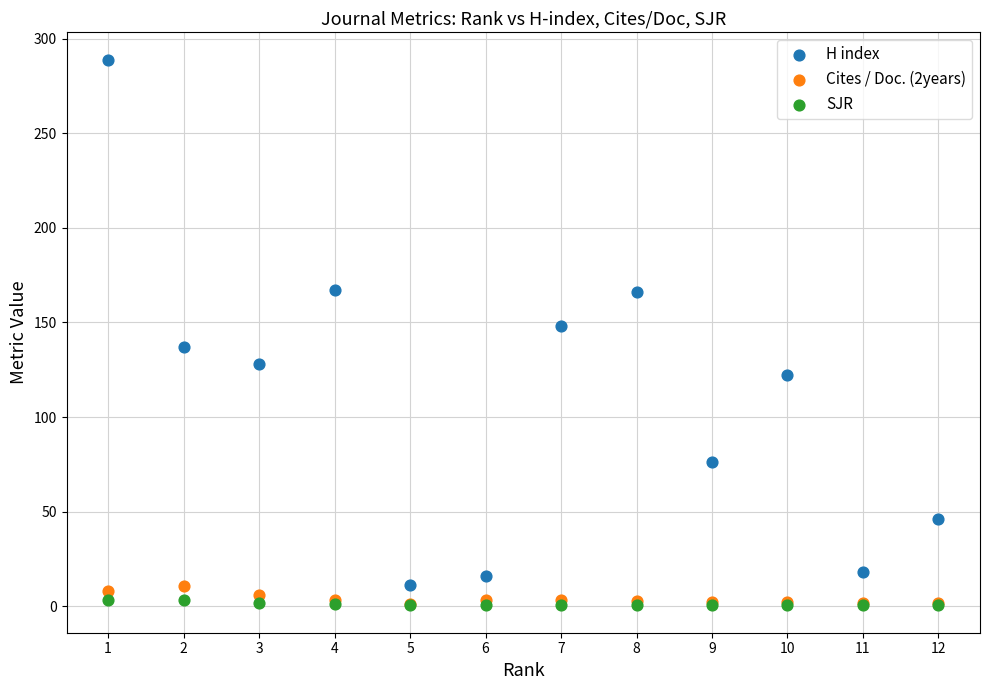

Which series has the largest Y range (max minus min)?

H index